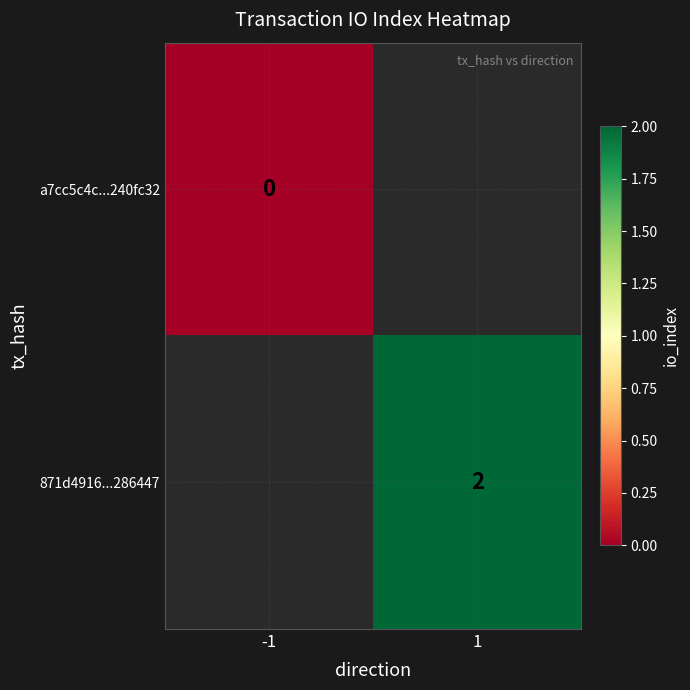

How many series are shown in this chart?

2